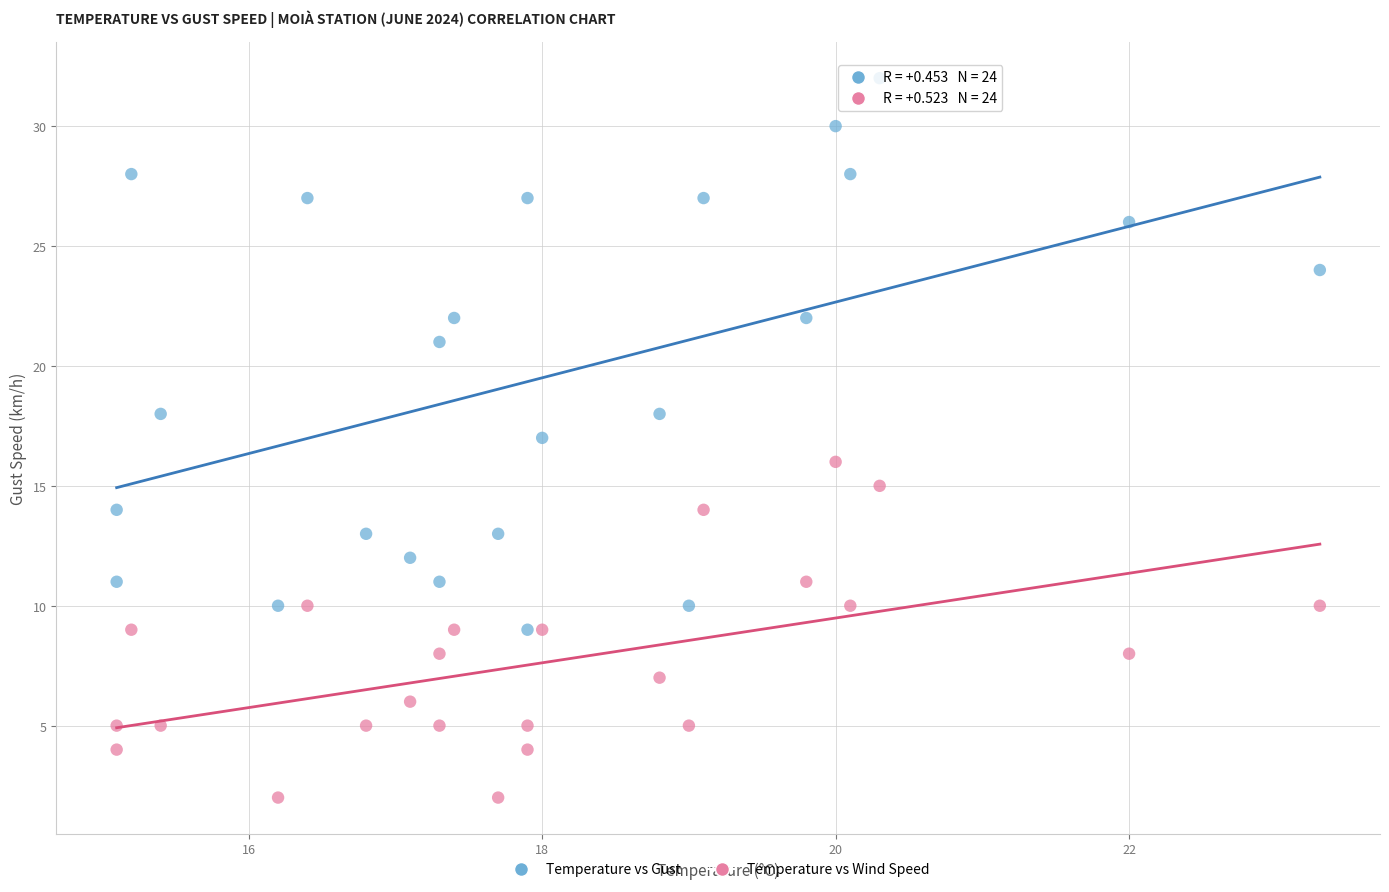

In the Temperature vs Gust series, what Y value is closest to 20?

21